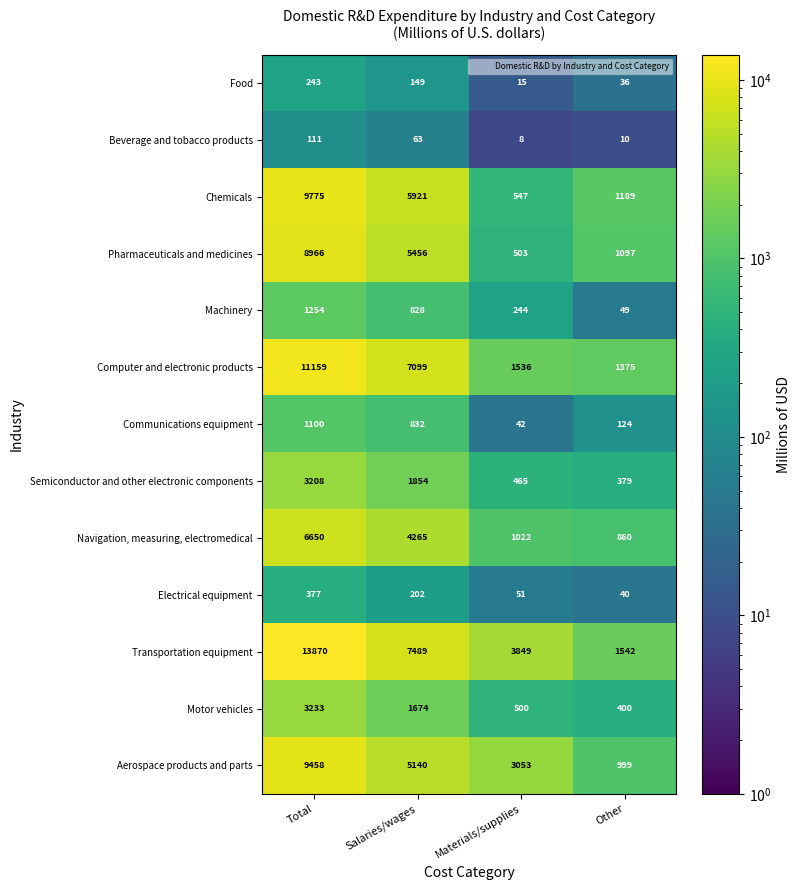

What is the total value across all series at Other?

8100